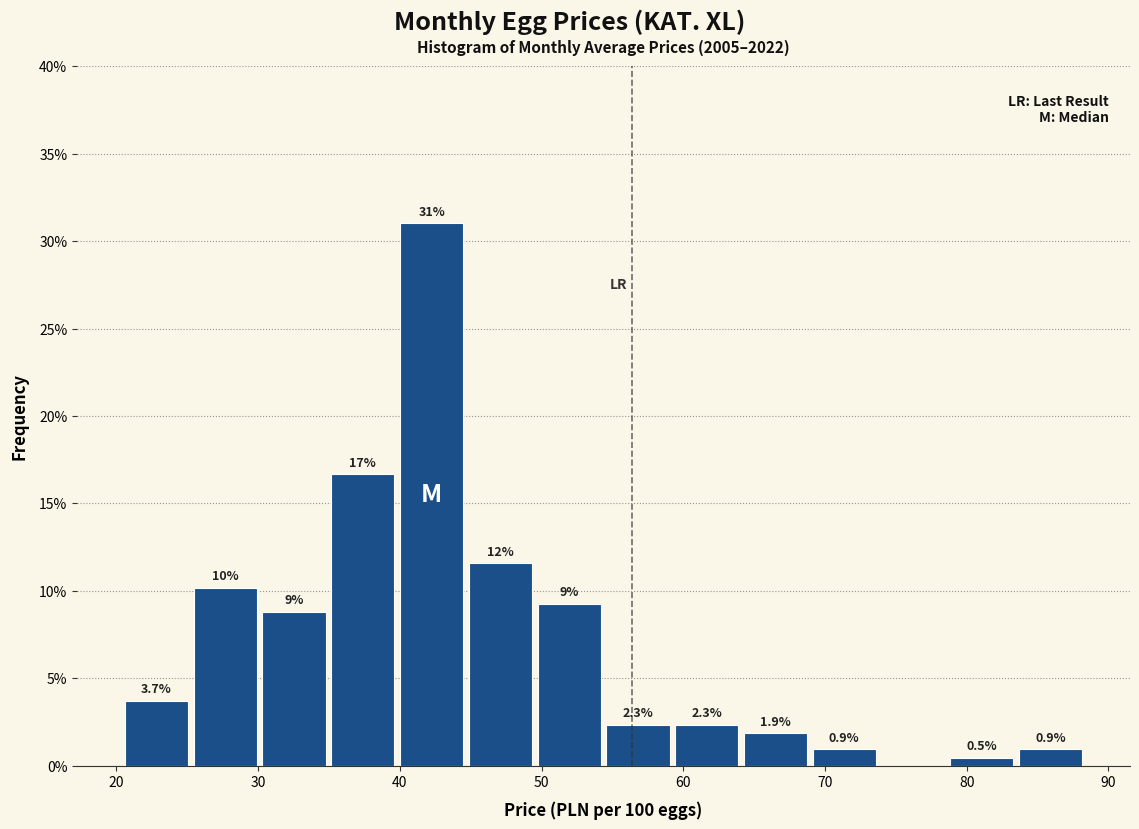

Over which range of the x-axis is the bar tallest?

40 to 45